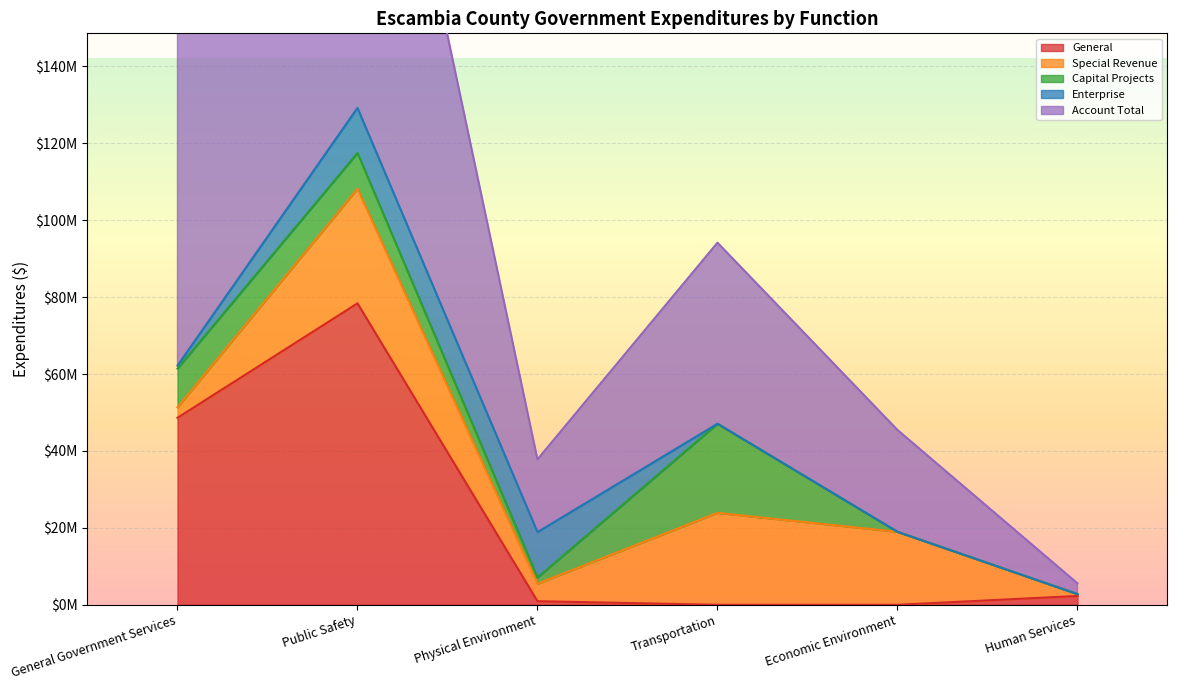

Is it true that Account Total equals 47073946 at Transportation?

True